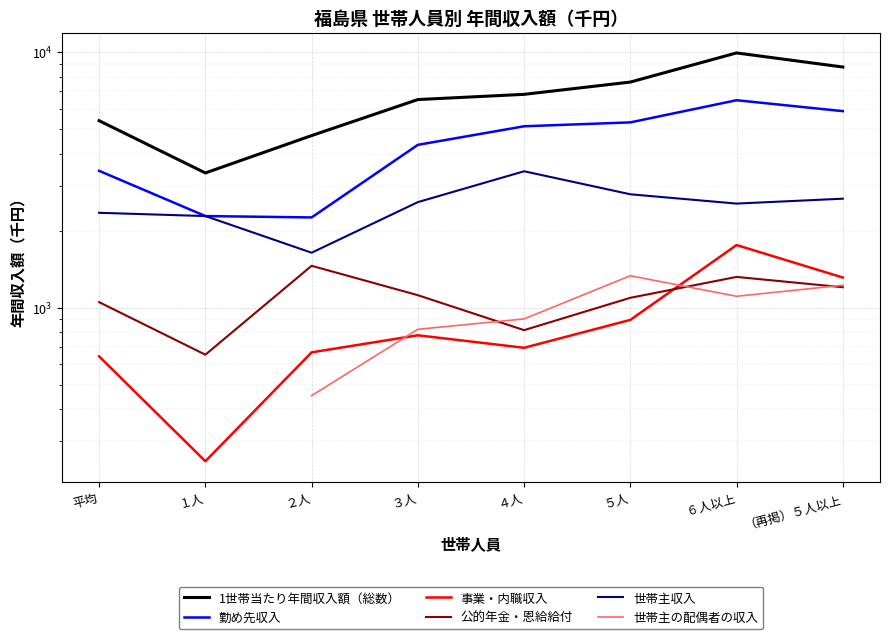

What is the spread (max minus min) of values at ４人?

6125.0